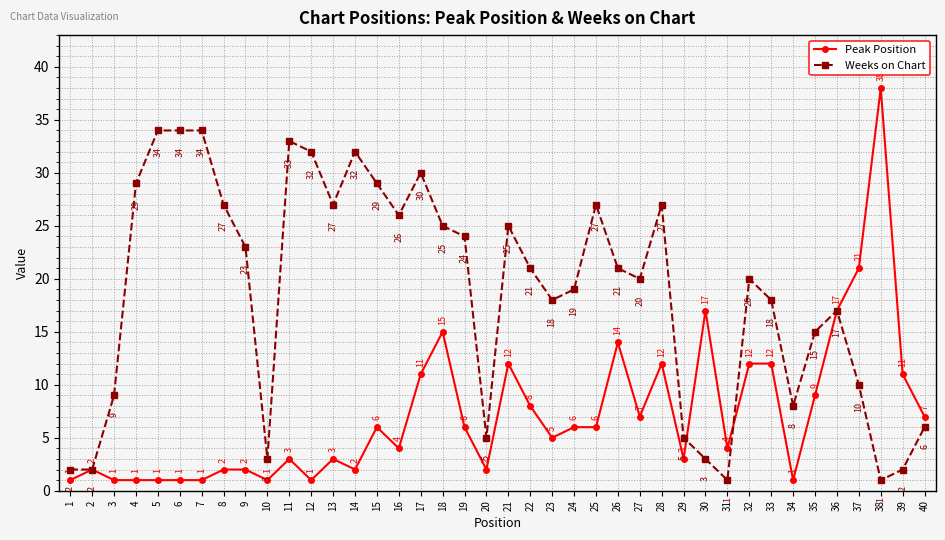

What is the maximum value shown in the chart?

38